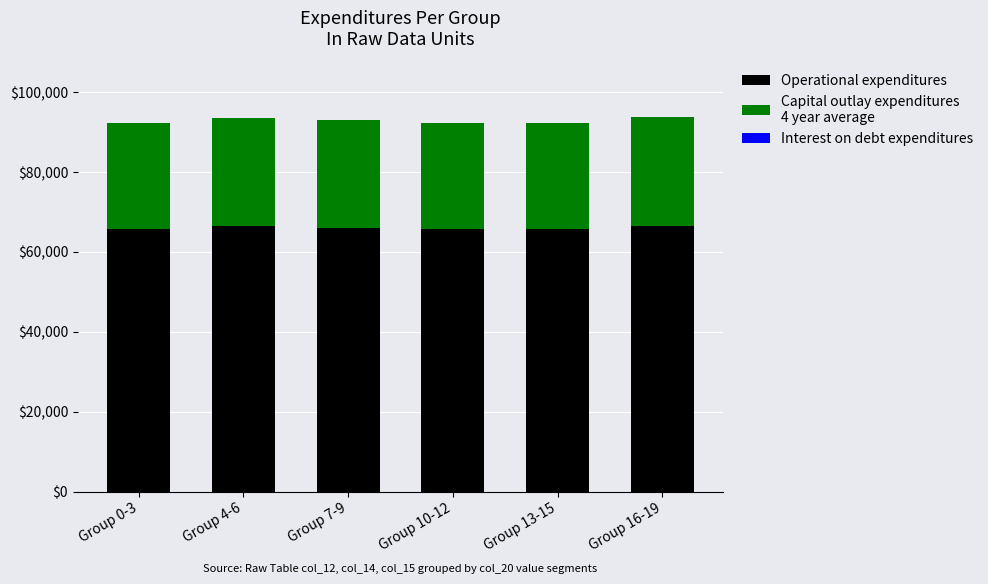

What is the label of the 6th bar from the right?

Group 0-3